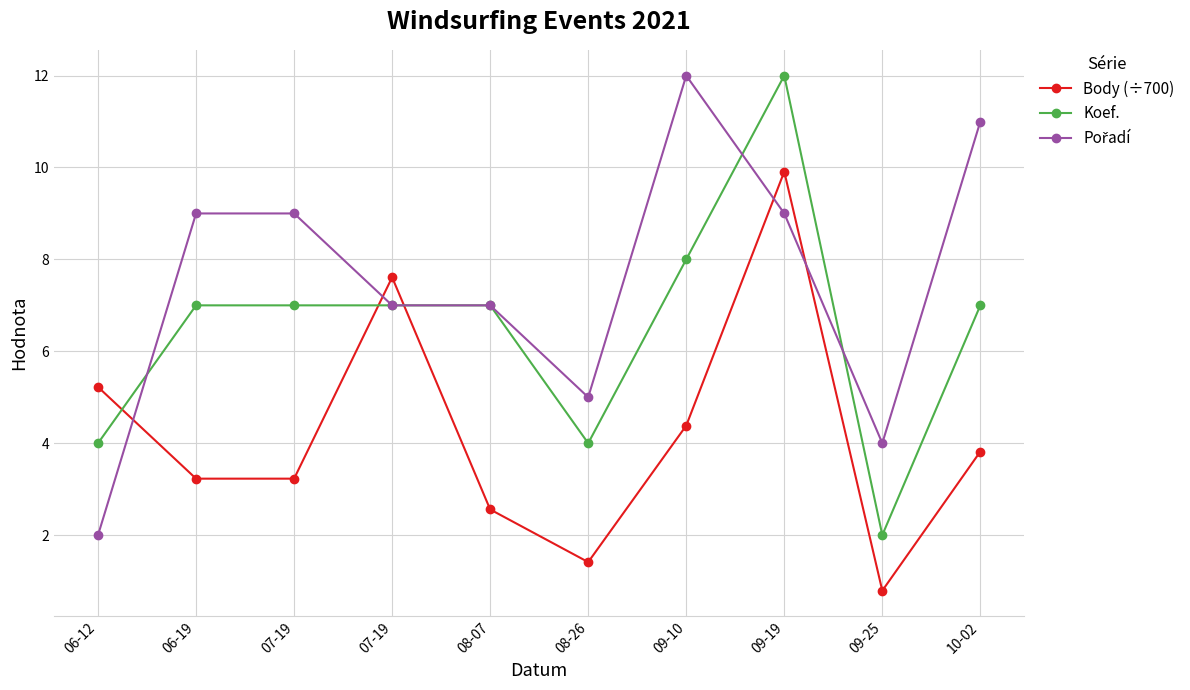

How many lines are shown in the chart?

3